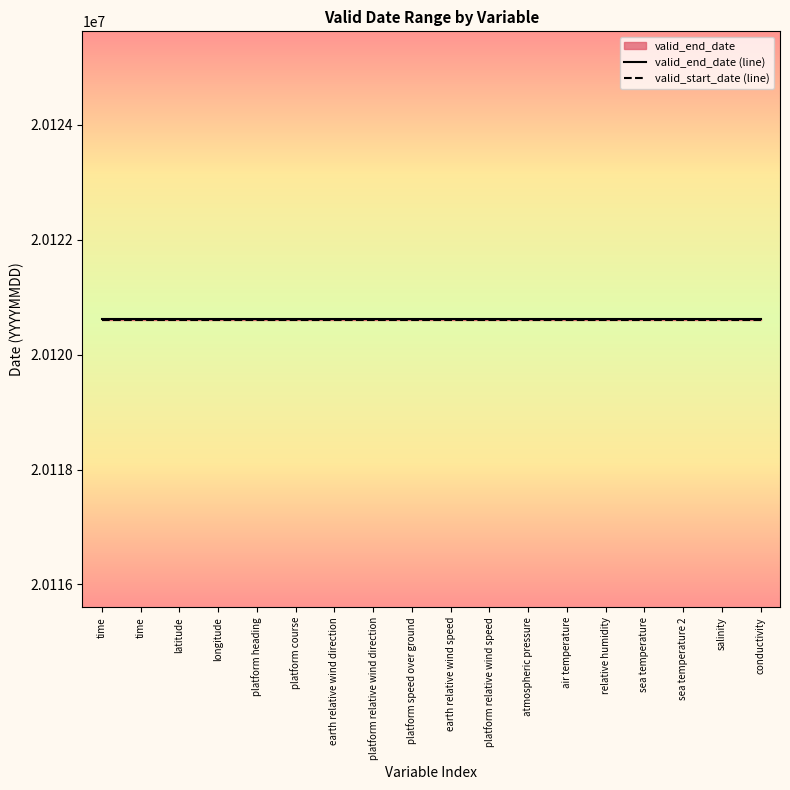

What is the label of the 17th point from the right?

time